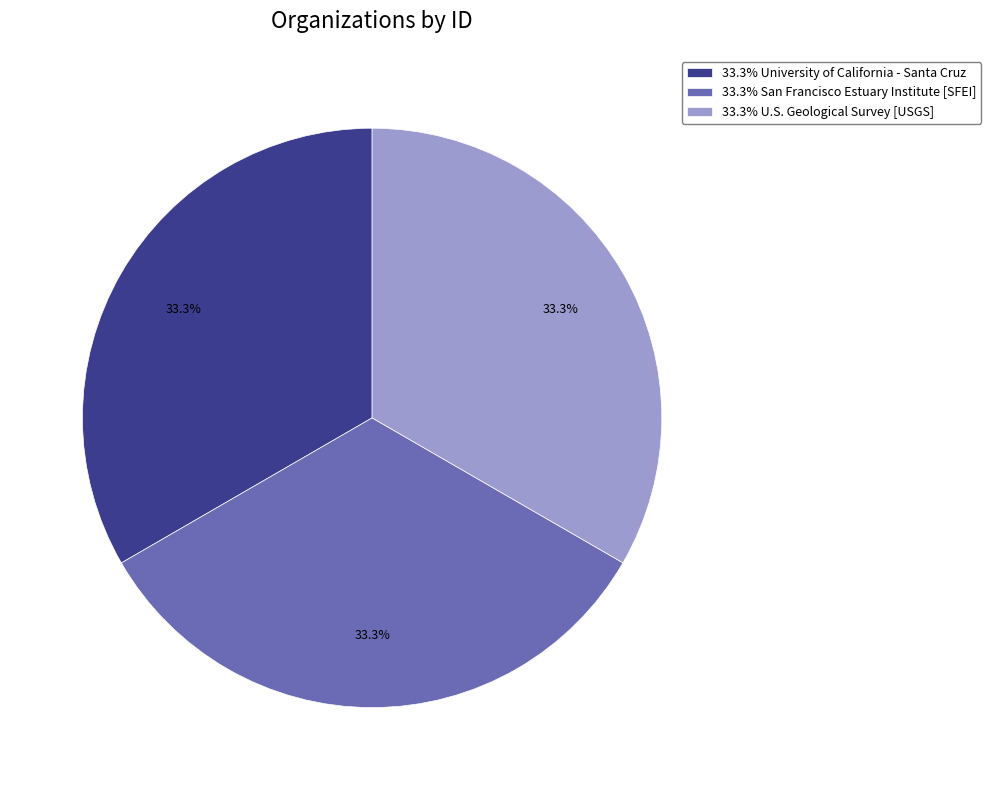

Is there any slice that represents more than half of the pie?

No